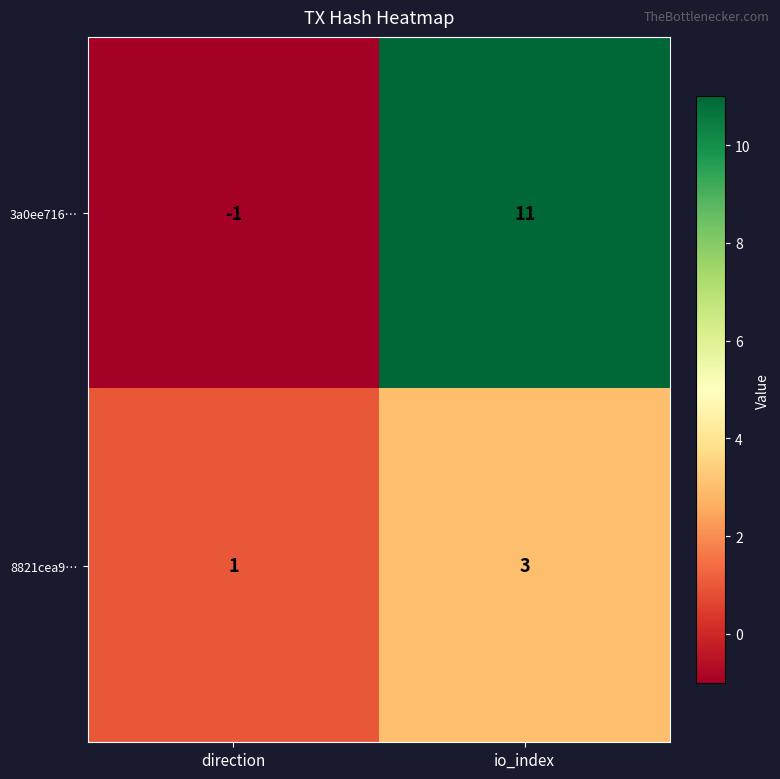

Reading left to right, list all the values displayed in this chart.

3a0ee716…: direction=-1	io_index=11
8821cea9…: direction=1	io_index=3